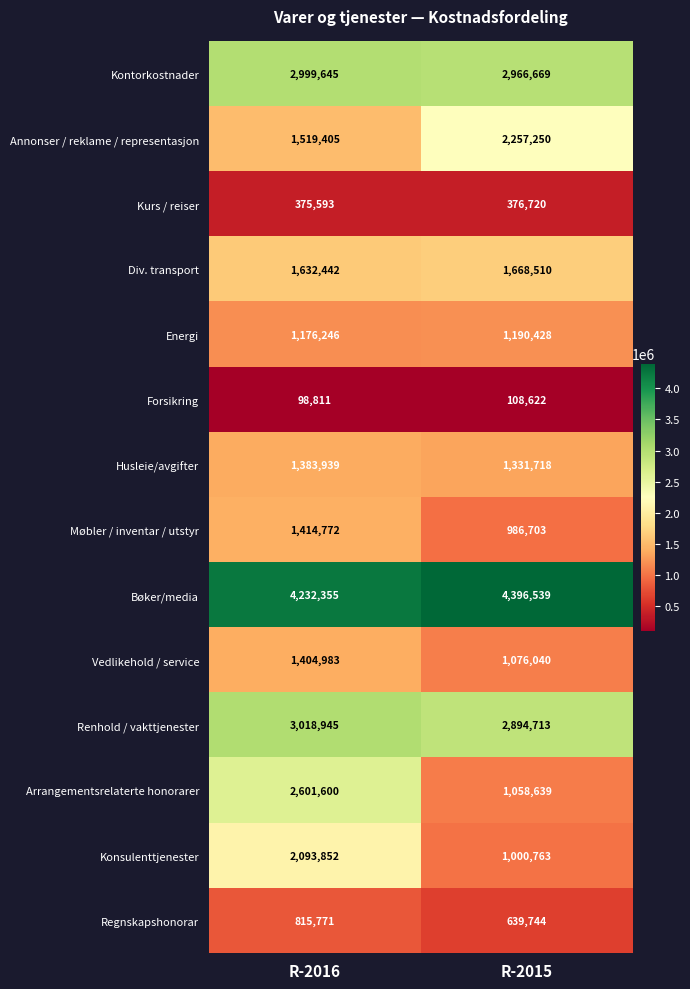

Between R-2016 and R-2015, which series saw the biggest shift?

Arrangementsrelaterte honorarer